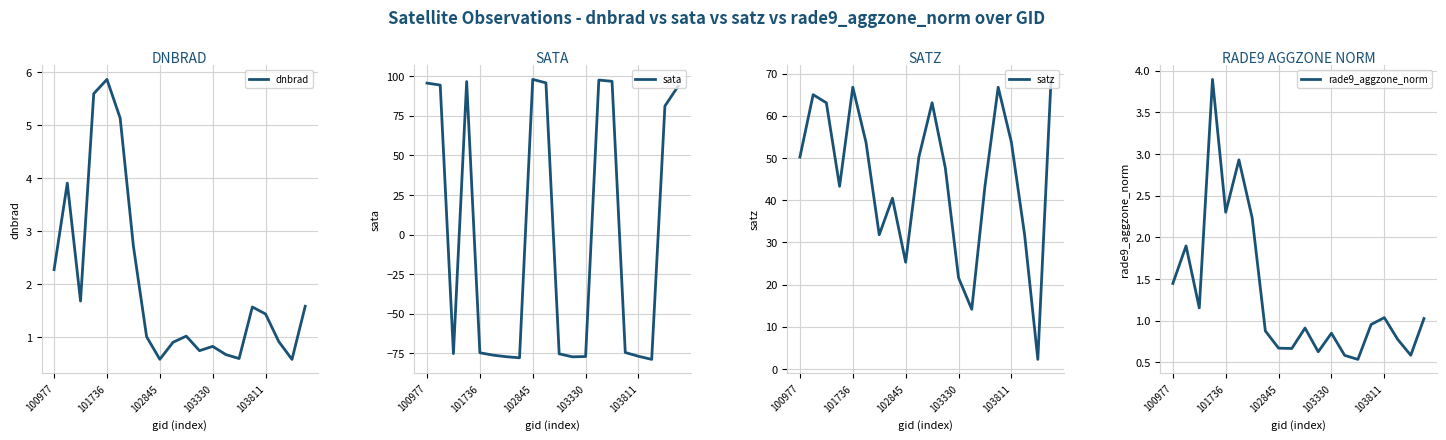

Reading right to left, what are all the values shown in this chart?

dnbrad: 1.6	0.6	0.9	1.4	1.6	0.6	0.7	0.8	0.7	1.0	0.9	0.6	1.0	2.7	5.1	5.9	5.6	1.7	3.9	2.3
sata: 93.7	81.2	-78.7	-76.8	-74.4	96.8	97.6	-76.9	-77.1	-75.2	95.8	98.0	-77.7	-77.0	-76.1	-74.5	96.6	-75.1	94.4	95.7
satz: 68.6	2.3	31.8	53.7	66.8	43.4	14.2	21.7	47.7	63.1	50.2	25.3	40.5	31.8	53.7	66.8	43.3	63.1	65.0	50.2
rade9_aggzone_norm: 1.0	0.6	0.8	1.0	1.0	0.5	0.6	0.8	0.6	0.9	0.7	0.7	0.9	2.2	2.9	2.3	3.9	1.2	1.9	1.4